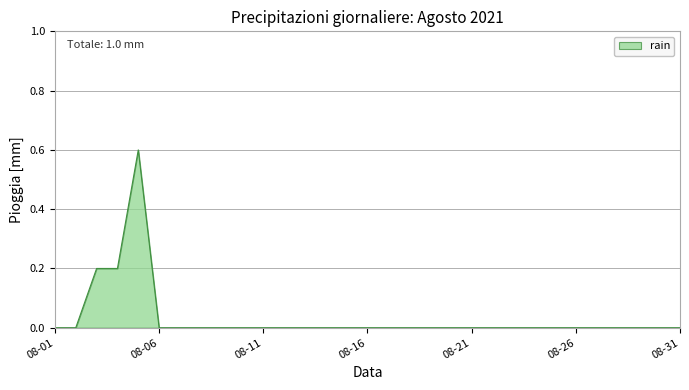

How many distinct data groups are displayed?

1